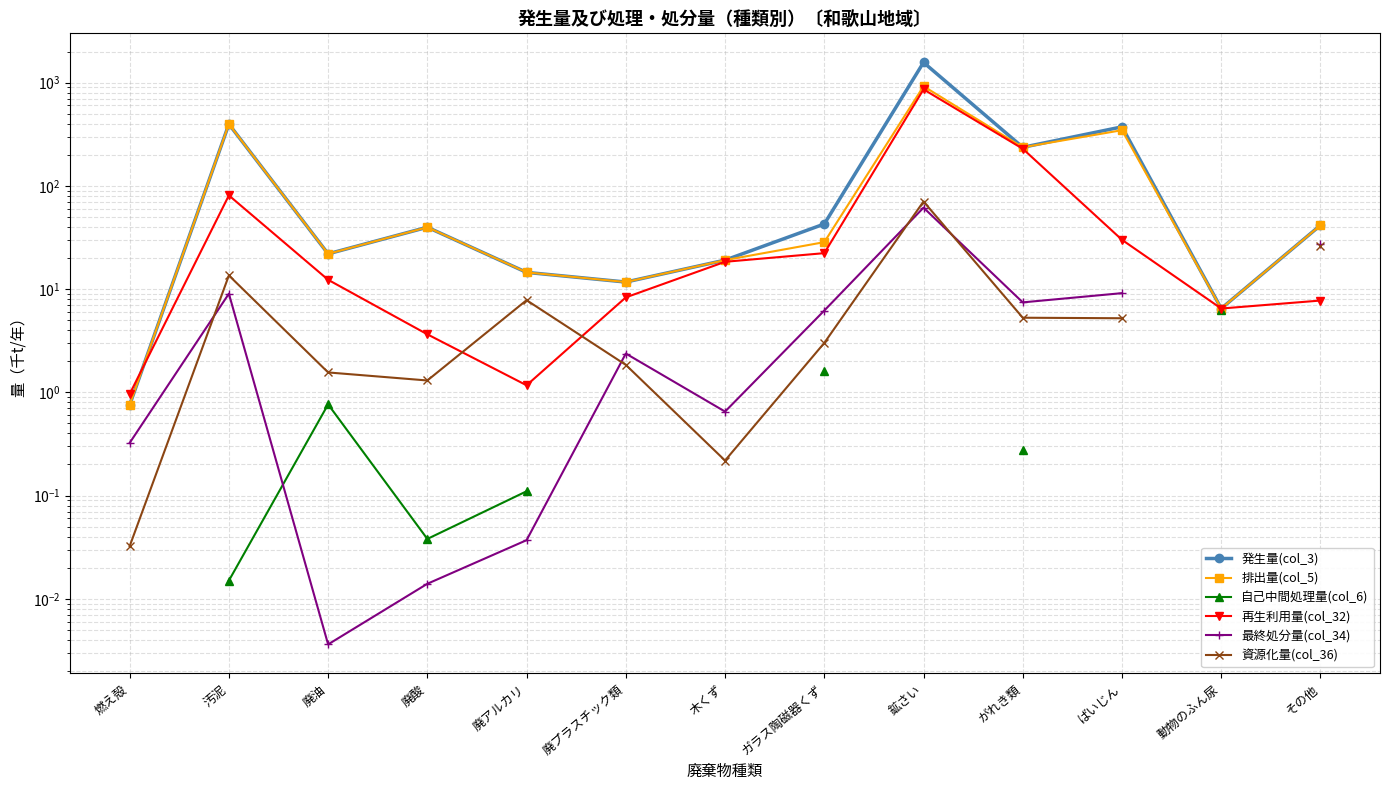

How many data points in 再生利用量(col_32) are less than 12?

6